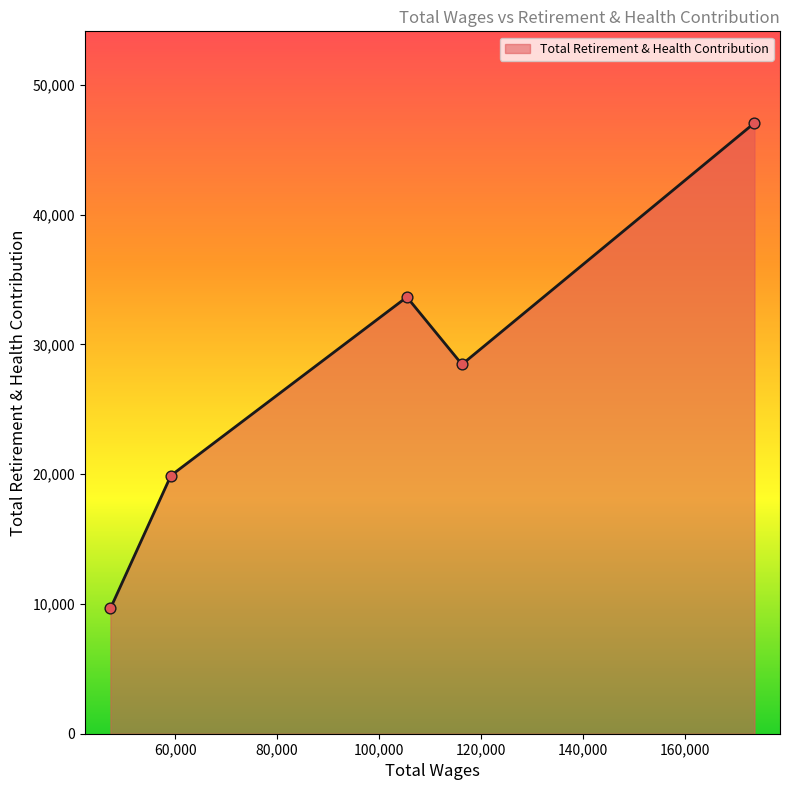

What is the difference between the maximum and minimum values?

37417